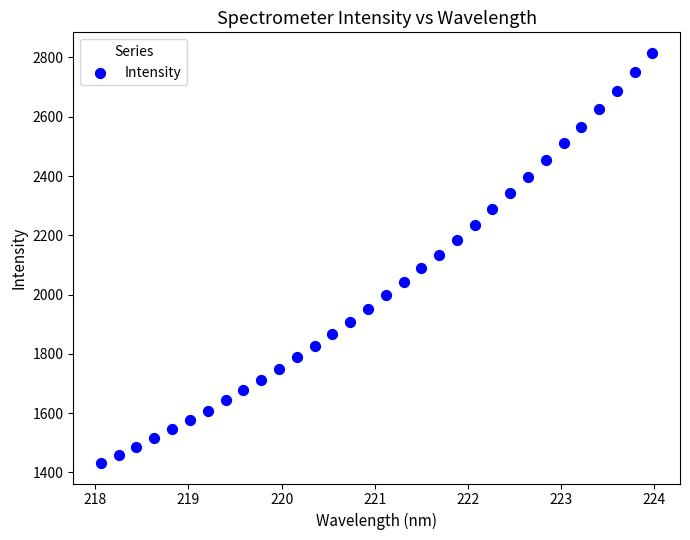

What is the range of X values (max minus min)?

5.9